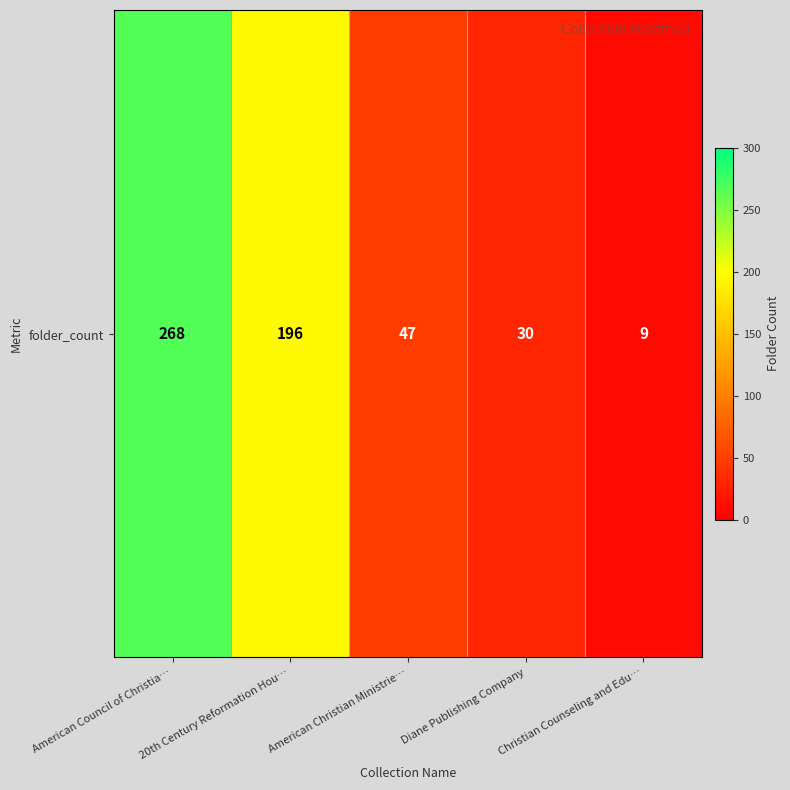

Approximately how many times larger is the value at American Christian Ministrie… compared to Diane Publishing Company?

1.6